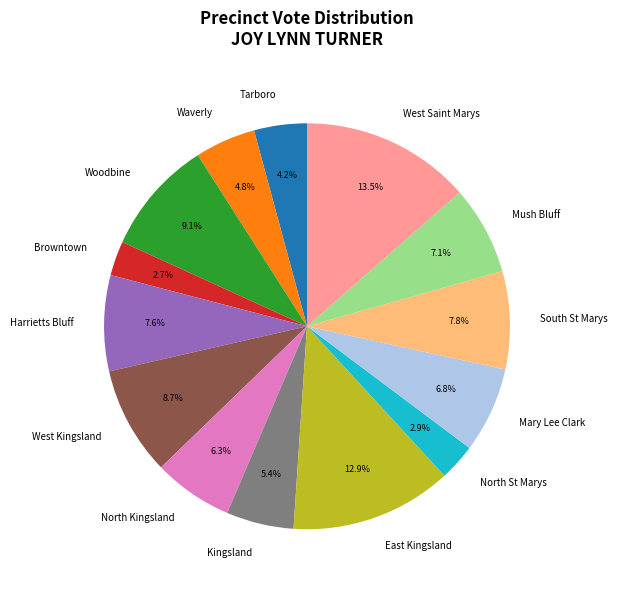

To the nearest percent, what is the difference between the largest and smallest slice percentages?

11%